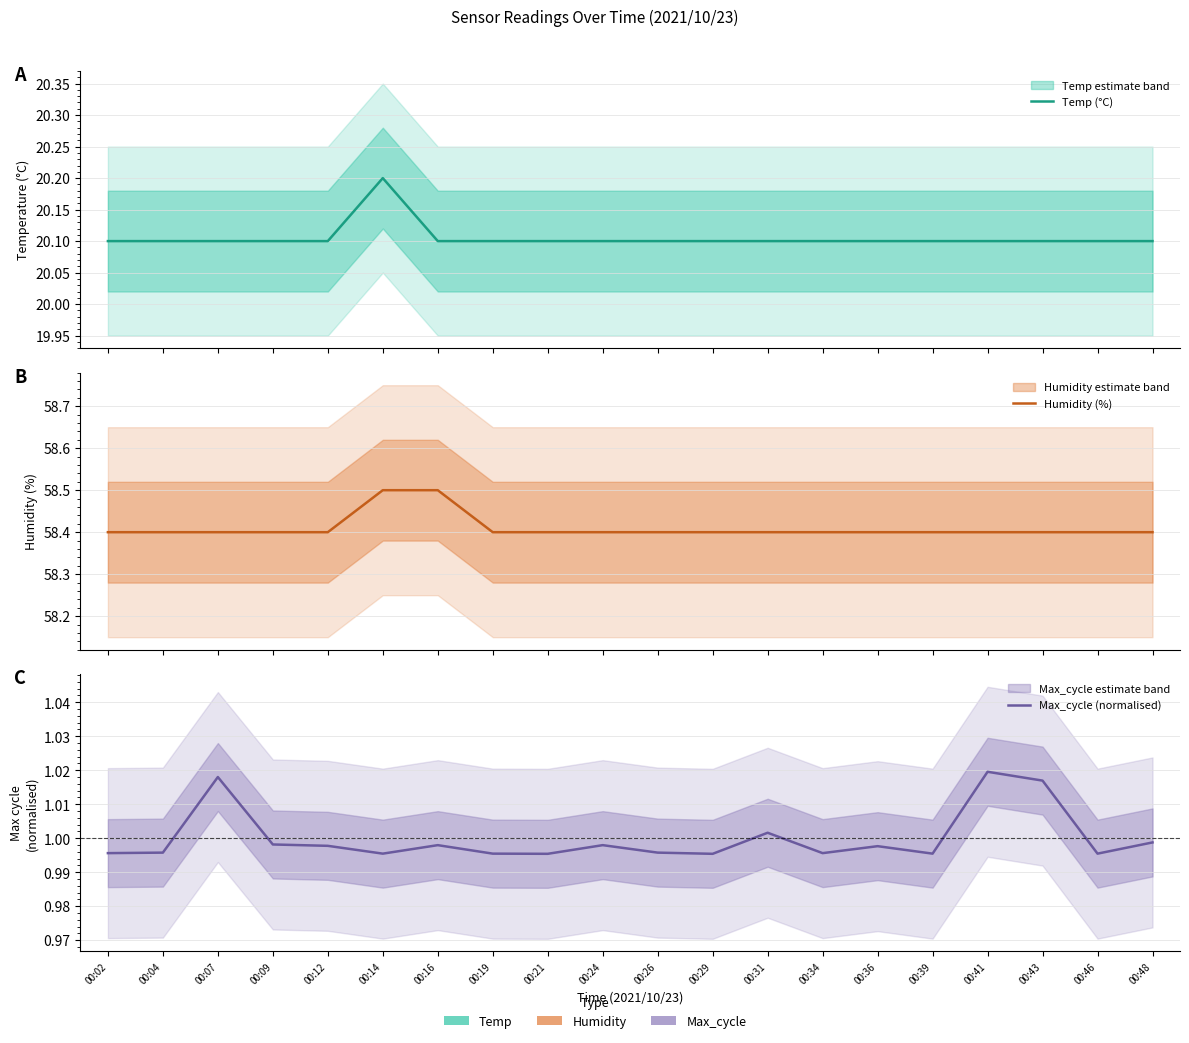

Which has a higher value, 00:14 or 00:19?

00:14